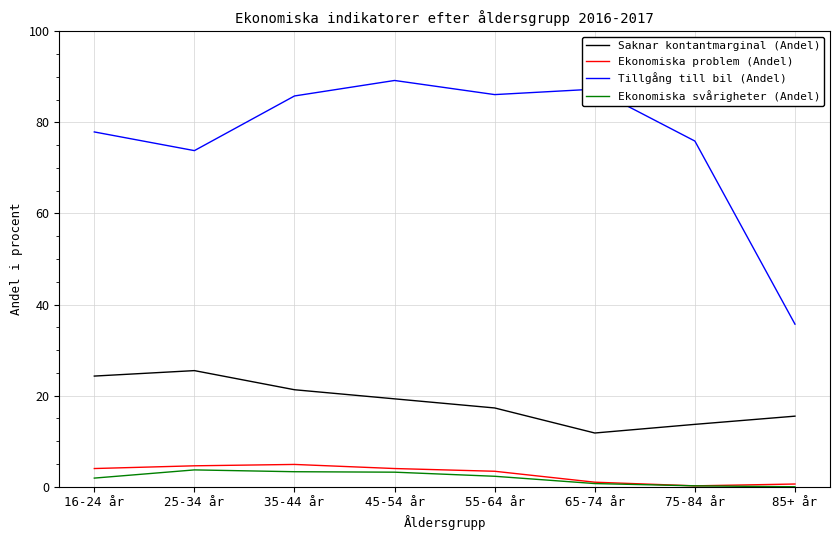

At 55-64 år, list the series in order from largest to smallest.

Tillgång till bil (Andel), Saknar kontantmarginal (Andel), Ekonomiska problem (Andel), Ekonomiska svårigheter (Andel)